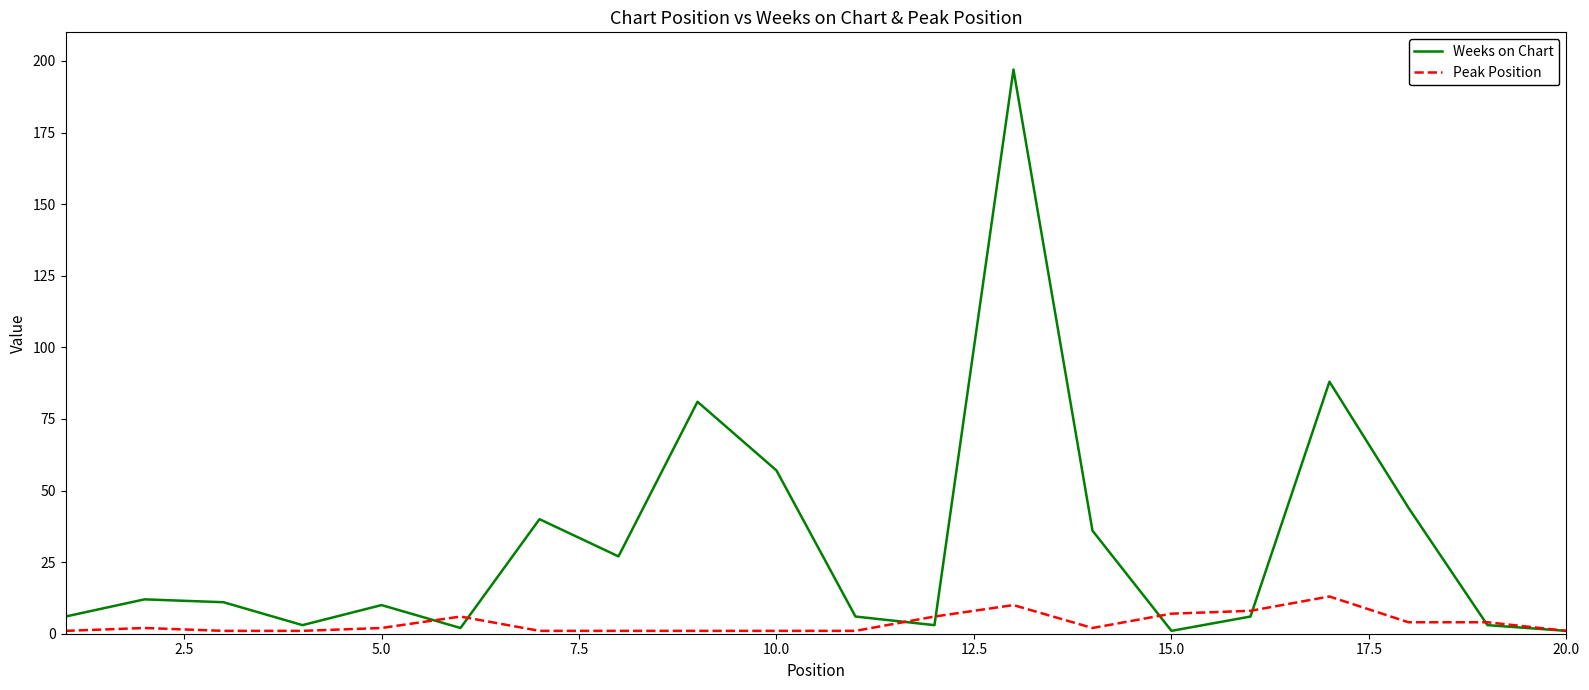

List the series in order of their peak value, highest first.

Weeks on Chart, Peak Position